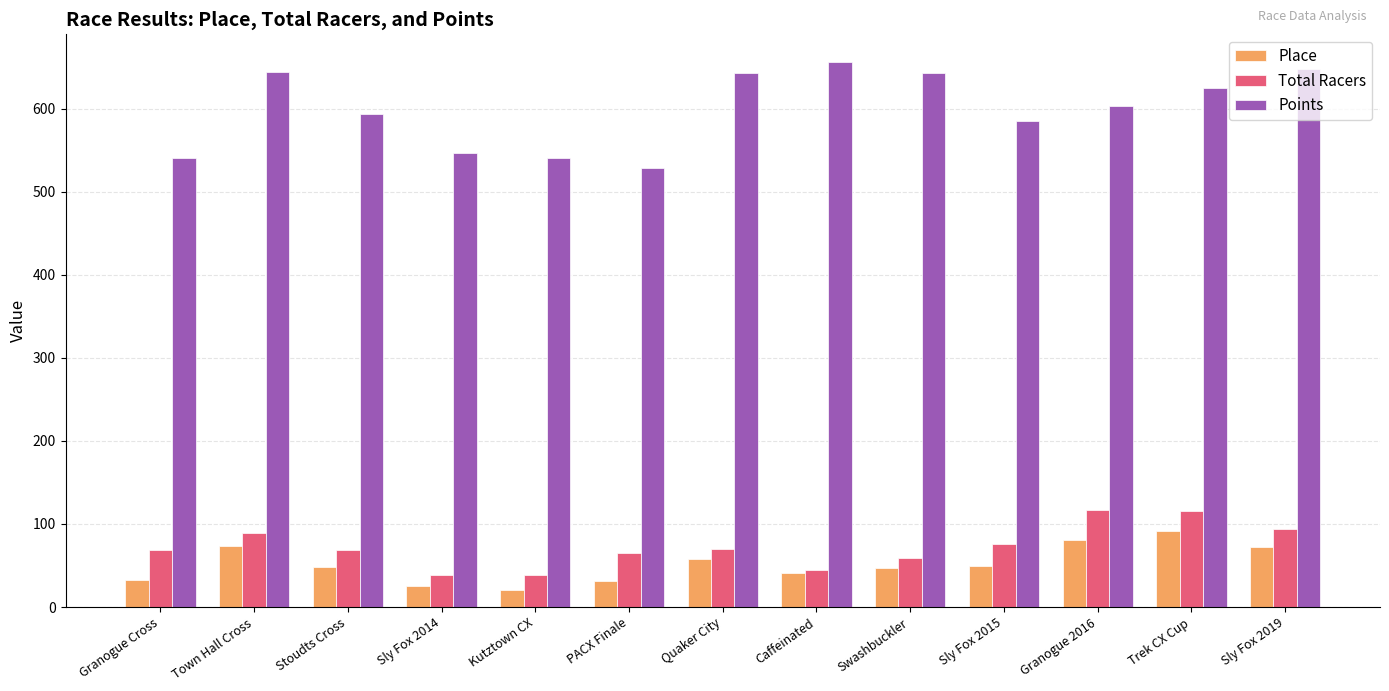

Which category has the highest value in the Place series?

Trek CX Cup